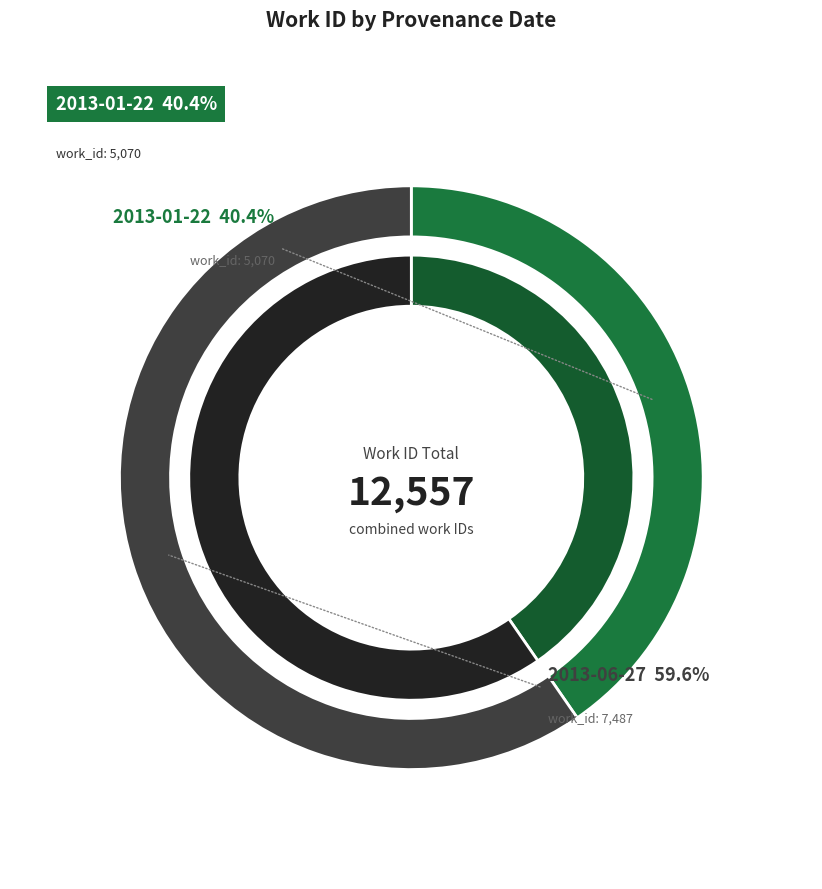

Rank the categories by value from highest to lowest.

2013-06-27, 2013-01-22